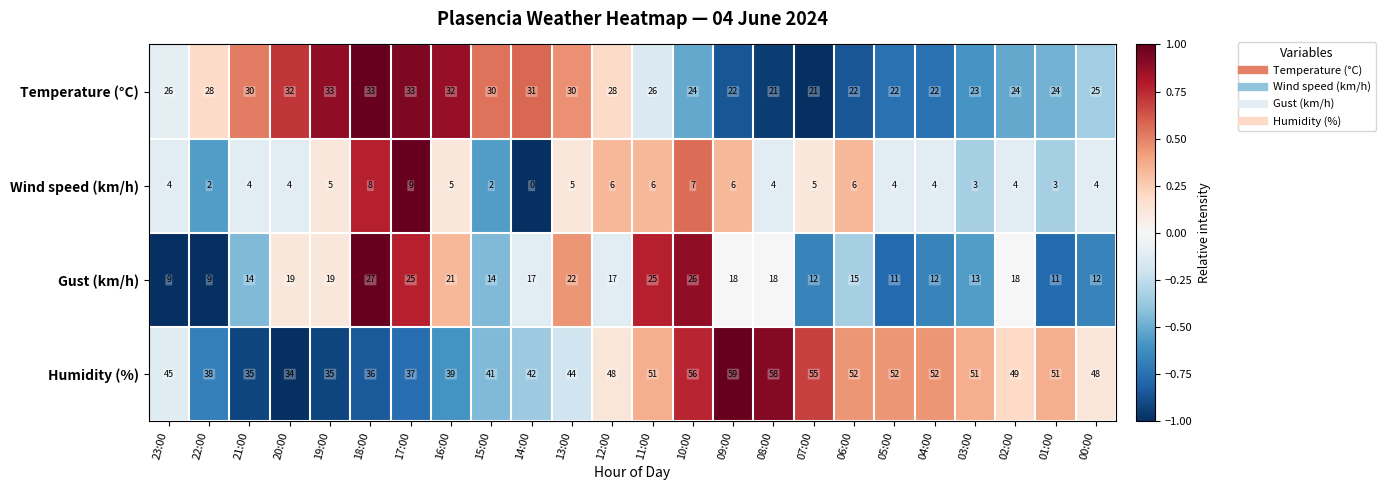

What value does the Gust (km/h) series have at 14:00, to the nearest 5?

15